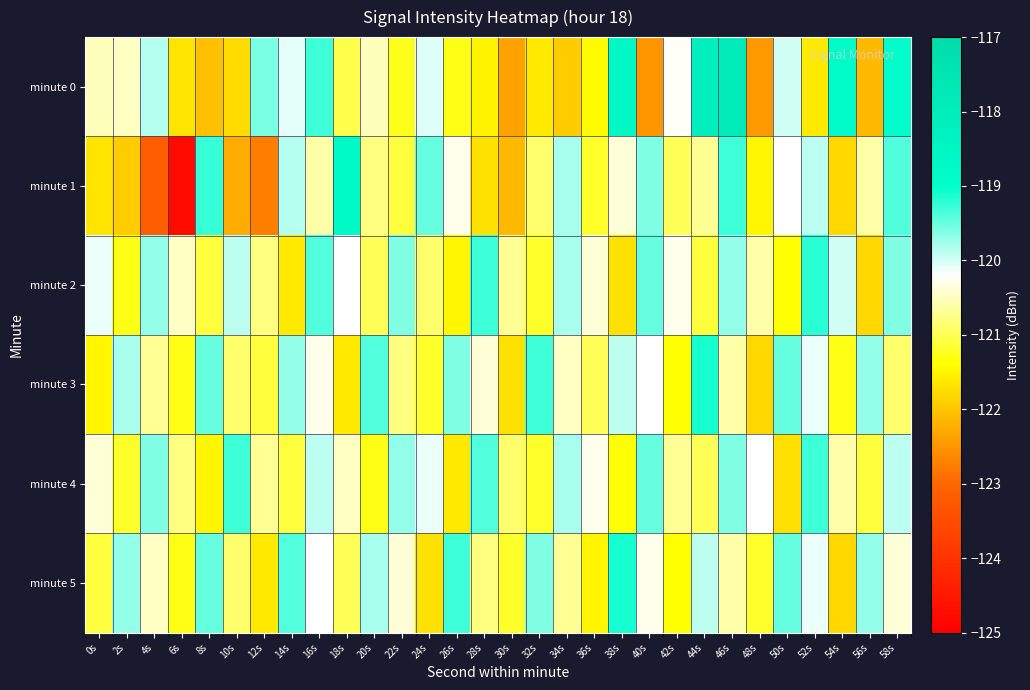

Which series has the largest total across all categories?

minute 2